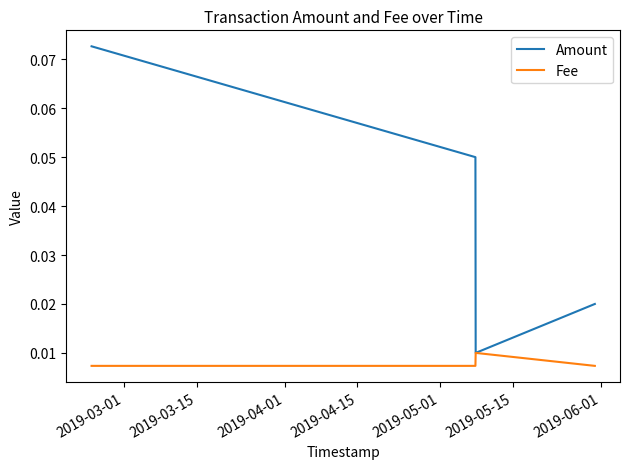

True or false: Fee has more than 0 points higher than both neighbors.

True